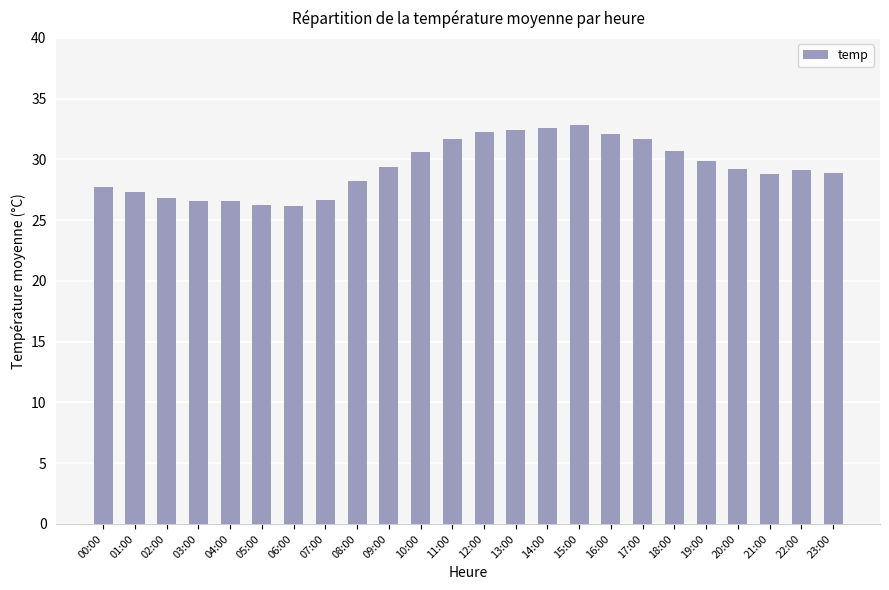

Approximately how many times larger is the value at 01:00 compared to 21:00?

0.9